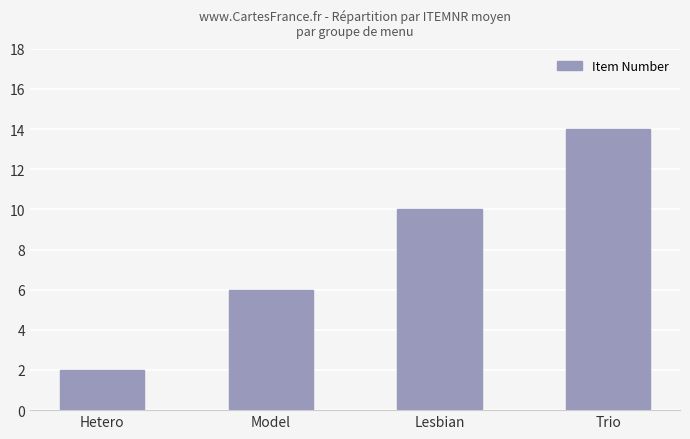

What position from the right is Trio?

1